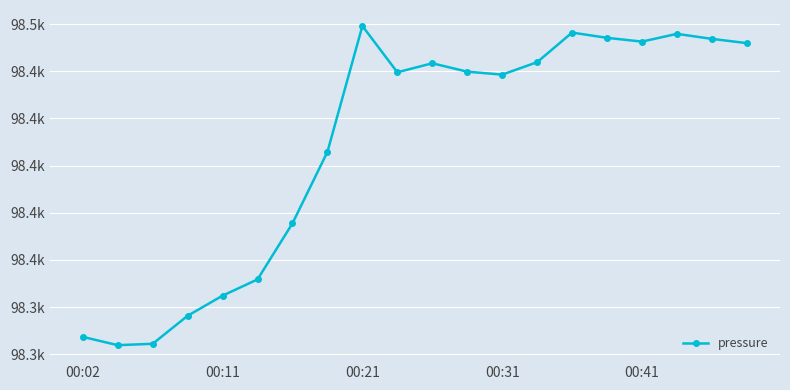

Is this an area chart (filled region under the line)?

No